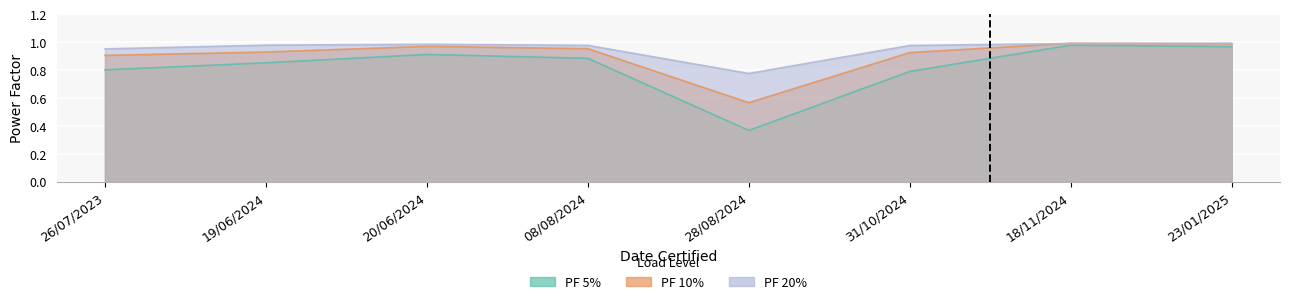

The PF 20% series shows 1.0 at 19/06/2024. True or false?

True